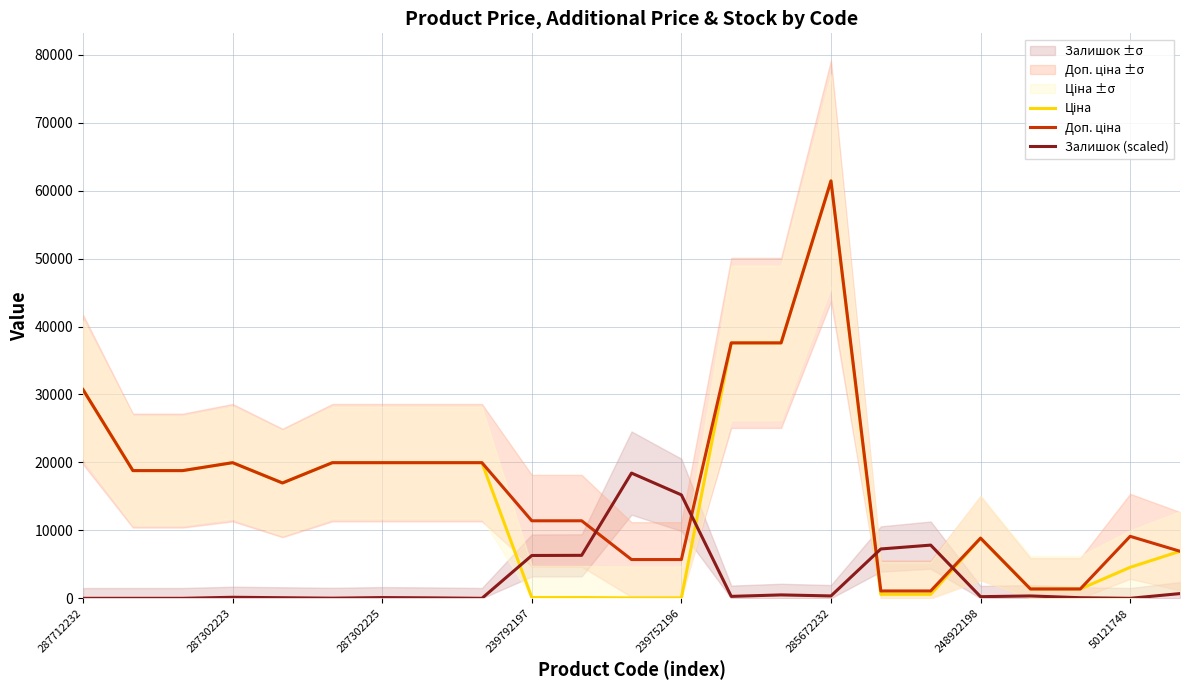

How many interior local peaks does the Доп. ціна series have?

4